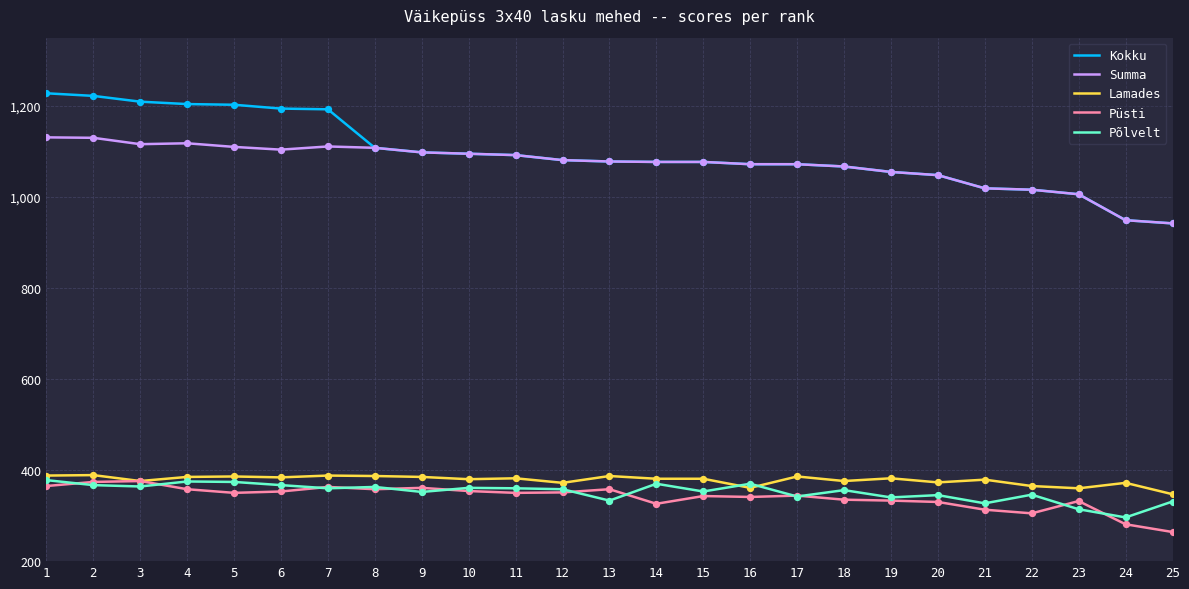

Which series has the largest total across all categories?

Kokku